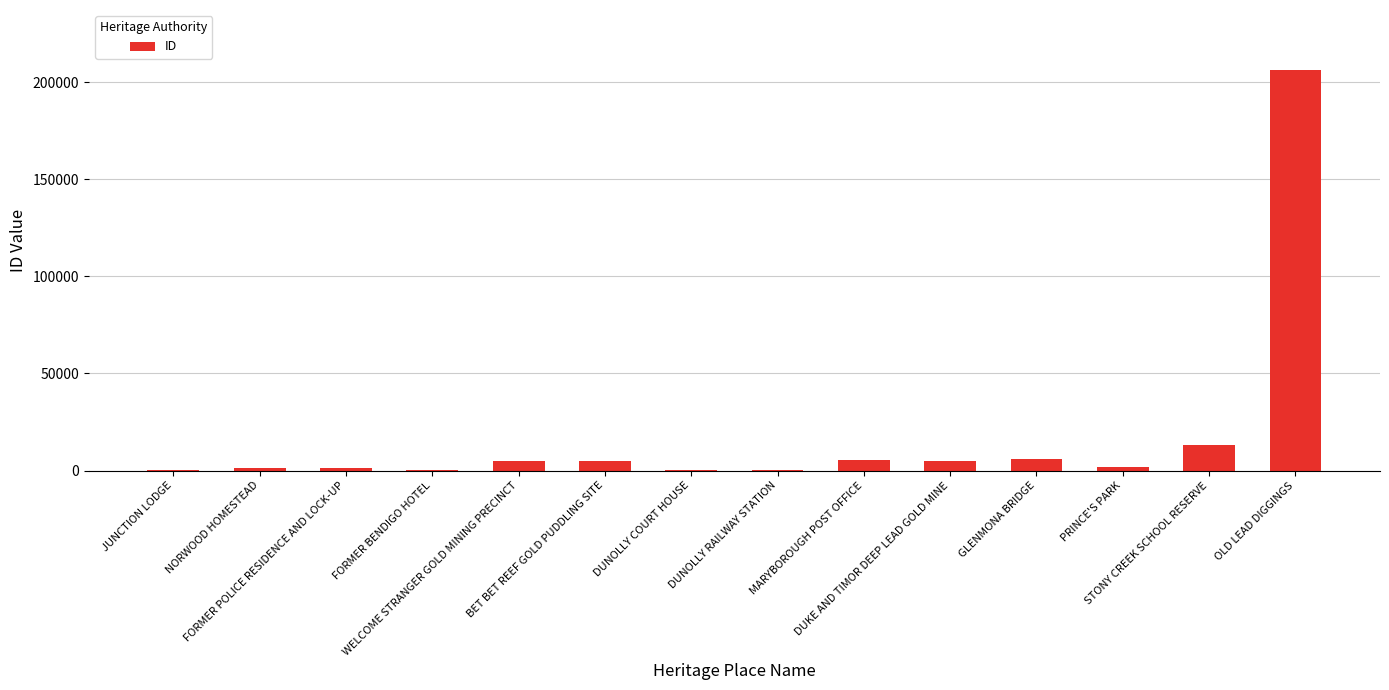

What is the sum of all values?

251222